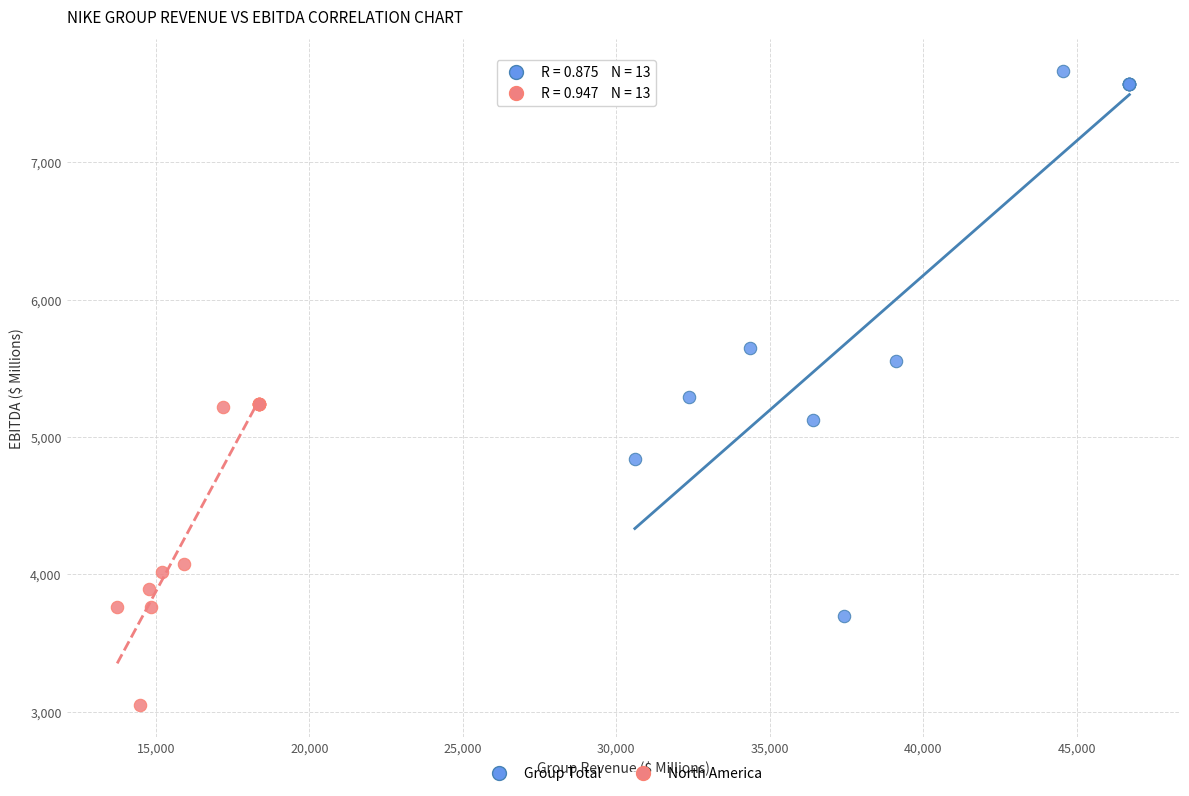

Which series reaches the maximum Y coordinate?

Group Total